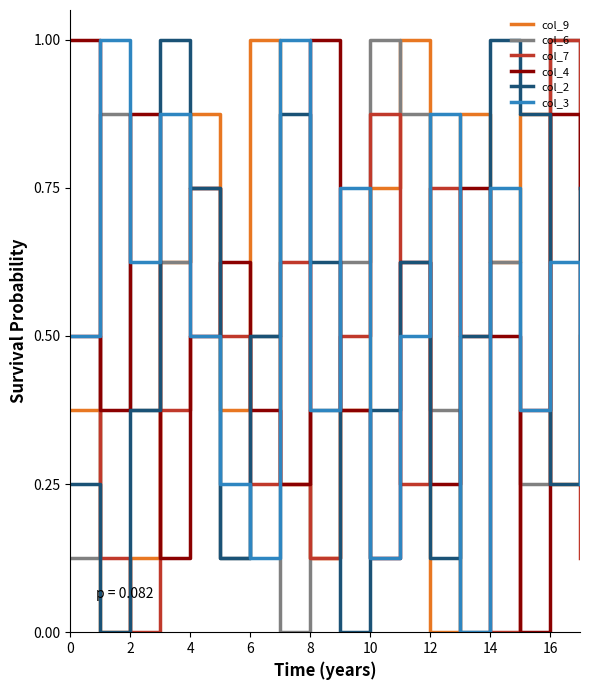

How many intersections are there between col_4 and col_6?

10